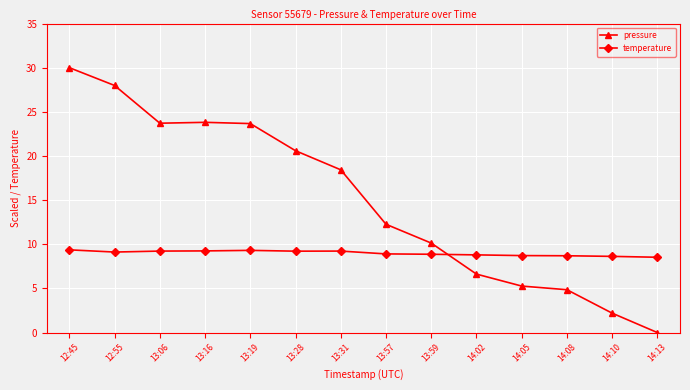

How many times do pressure and temperature cross each other?

1